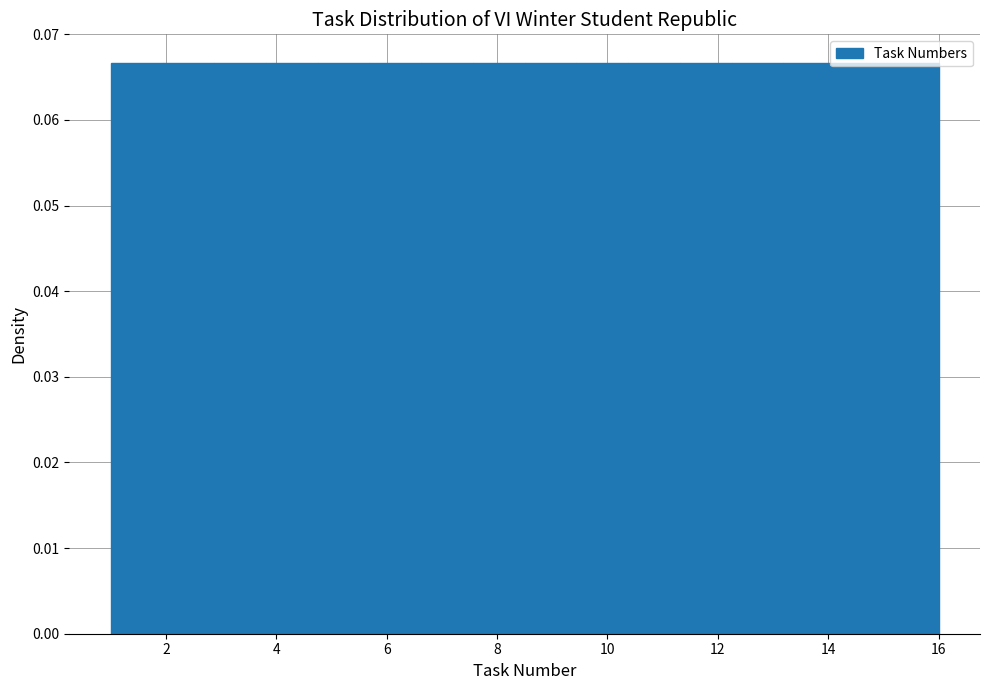

What is the height of the bar covering 14.2 to 15.0 on the x-axis? Neither the bar edges nor the heights are printed on the chart, so give them approximately, as read against the axes.

0.067